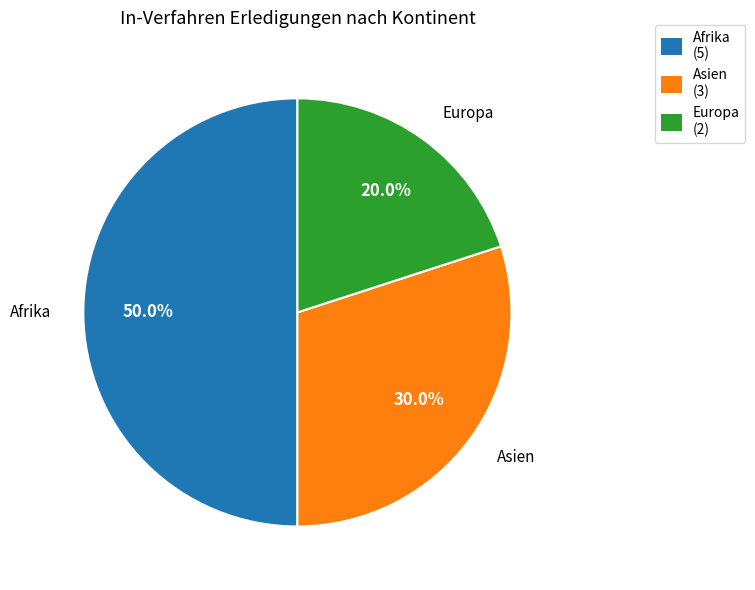

Is the sum of Afrika and Asien greater than half?

Yes